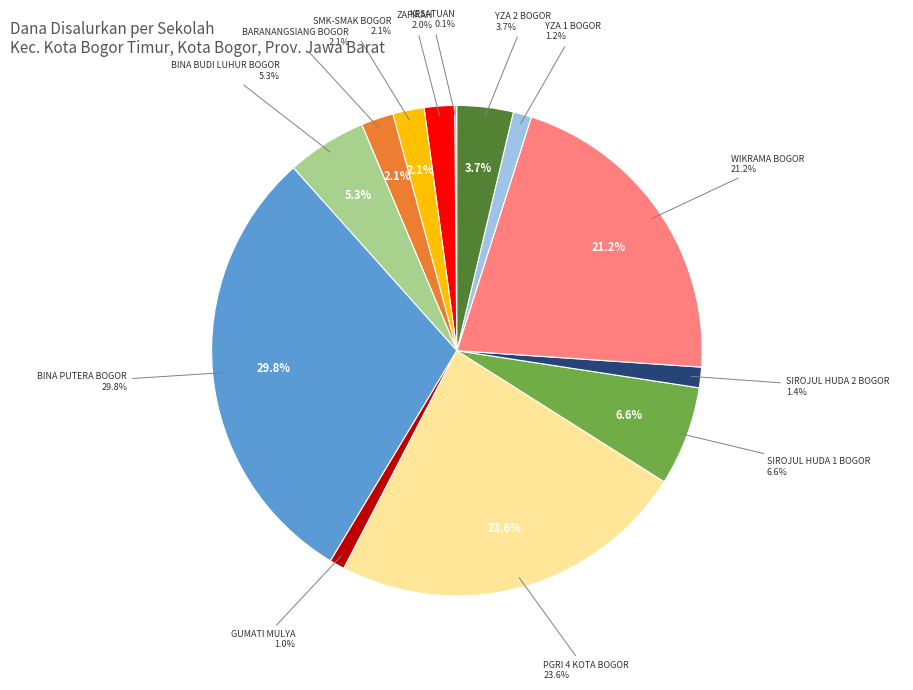

Do SMKS WIKRAMA BOGOR and SMK KESATUAN together represent more than half of the pie?

No